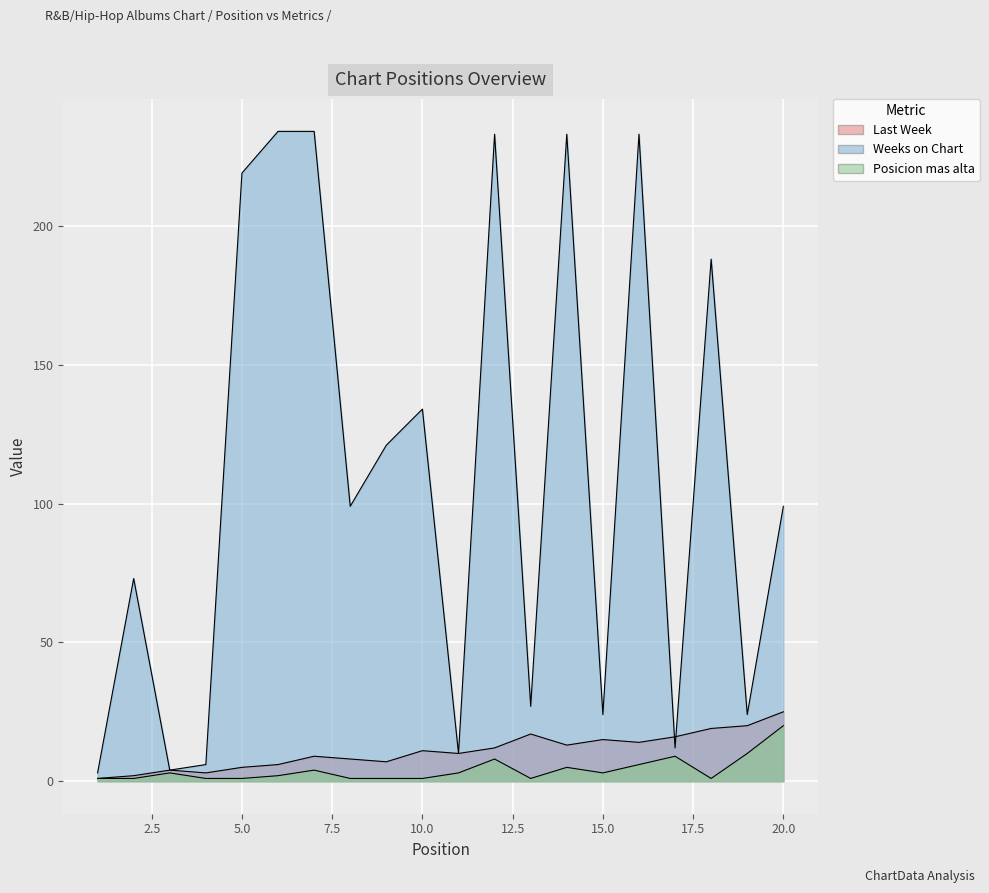

In Weeks on Chart, how many points are higher than both neighbors (excluding endpoints)?

6